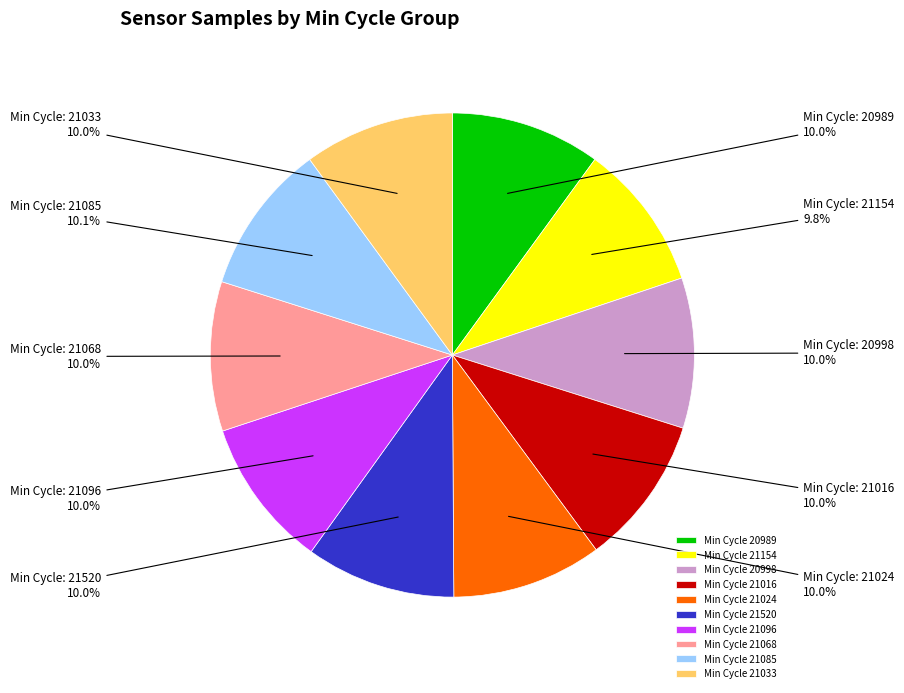

How many slices are in this pie chart?

10